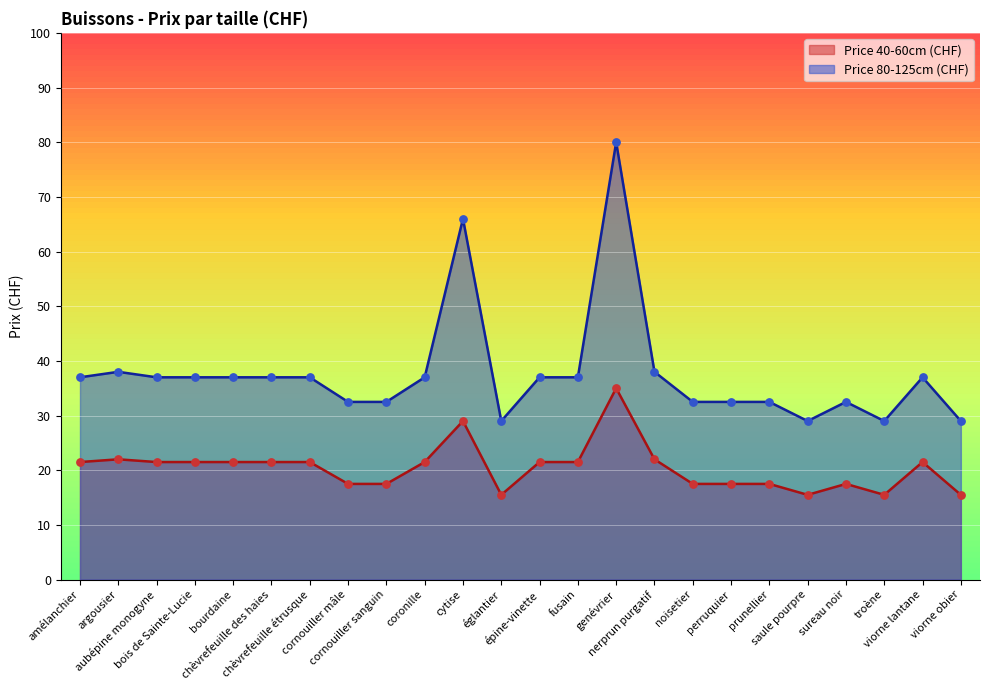

What are all the series names shown in the legend?

Price 40-60cm (CHF), Price 80-125cm (CHF)